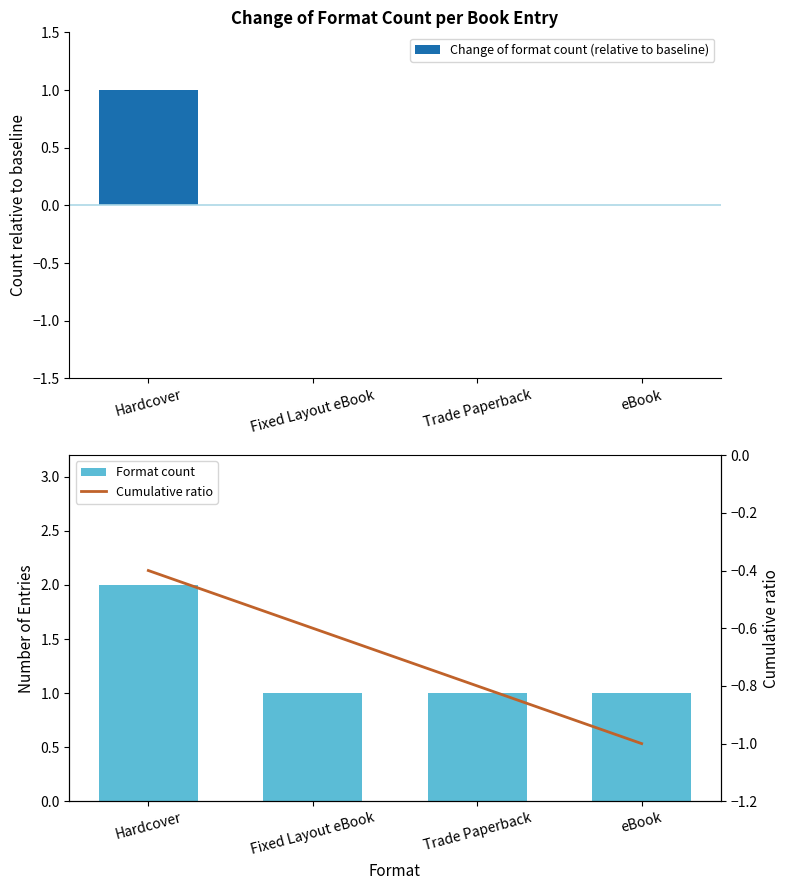

How many values in Change of format count (relative to baseline) are above zero?

1